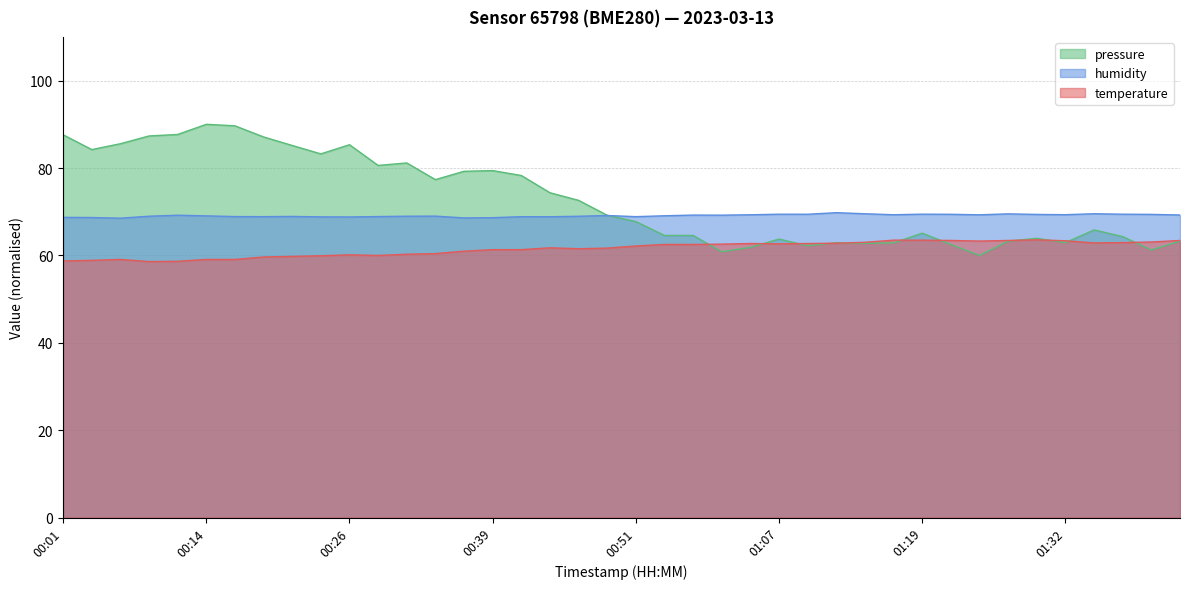

What is the total value across all series at 01:24?

132.6